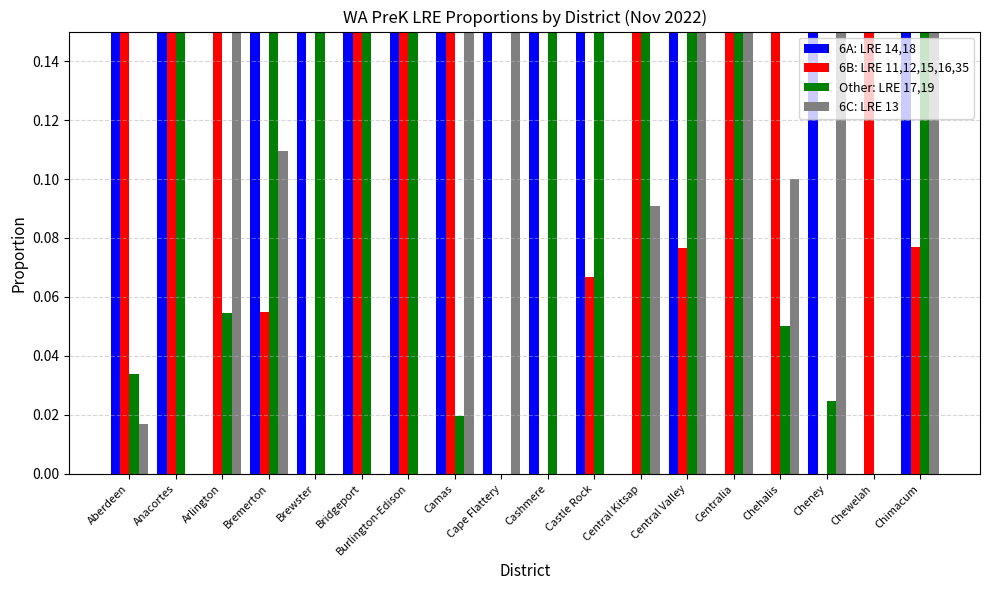

How many bars are there in total?

72